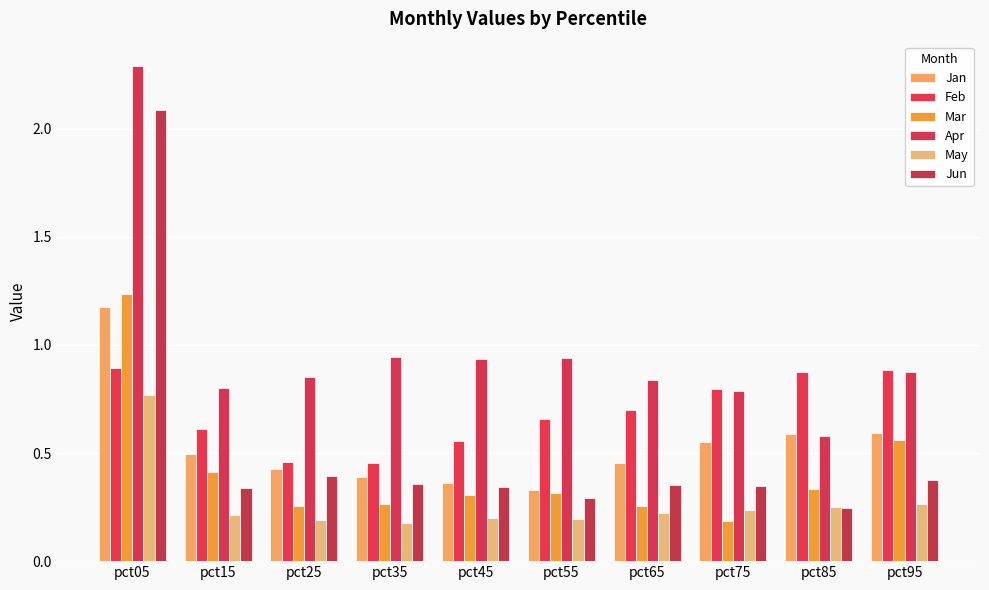

Are the bars horizontal?

No